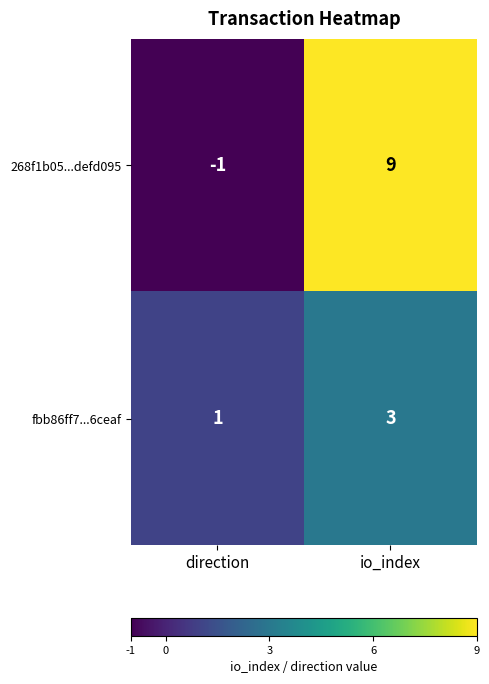

The value of fbb86ff7...6ceaf at direction is 1. True or false?

True